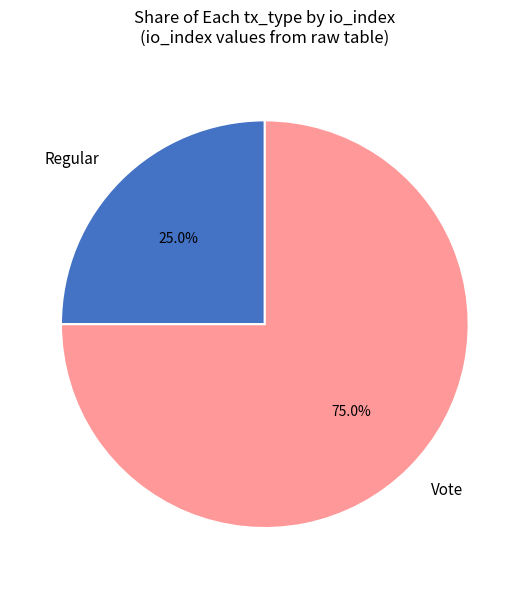

To the nearest percent, what portion does Vote represent?

75%